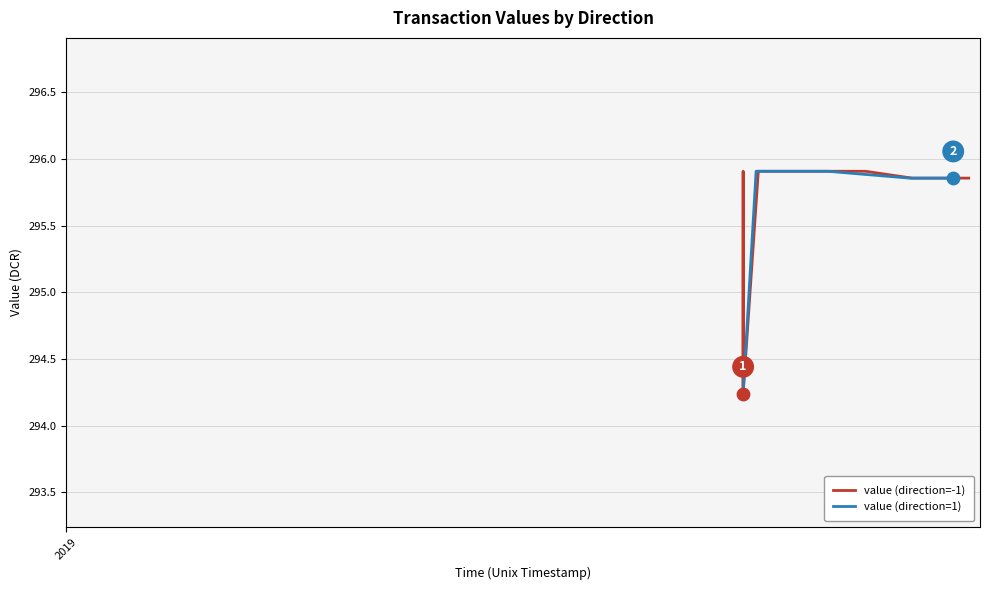

Is the value of value (direction=1) at 10 greater than the value of value (direction=-1) at 18?

No